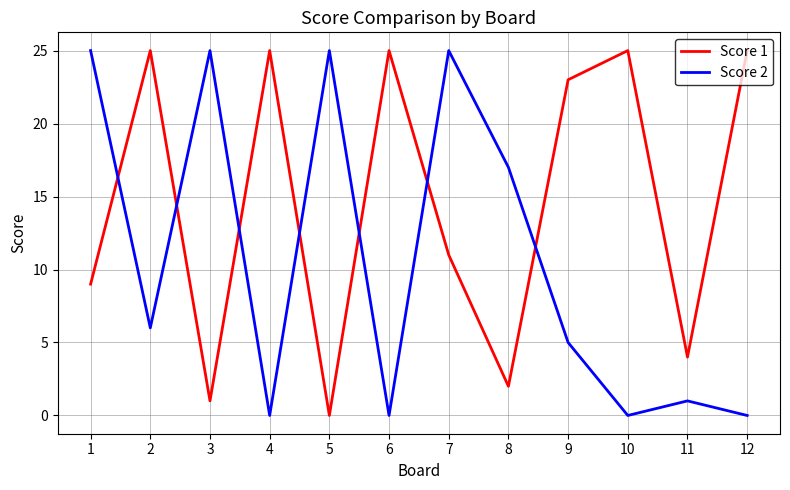

How many categories are shown in the chart?

12